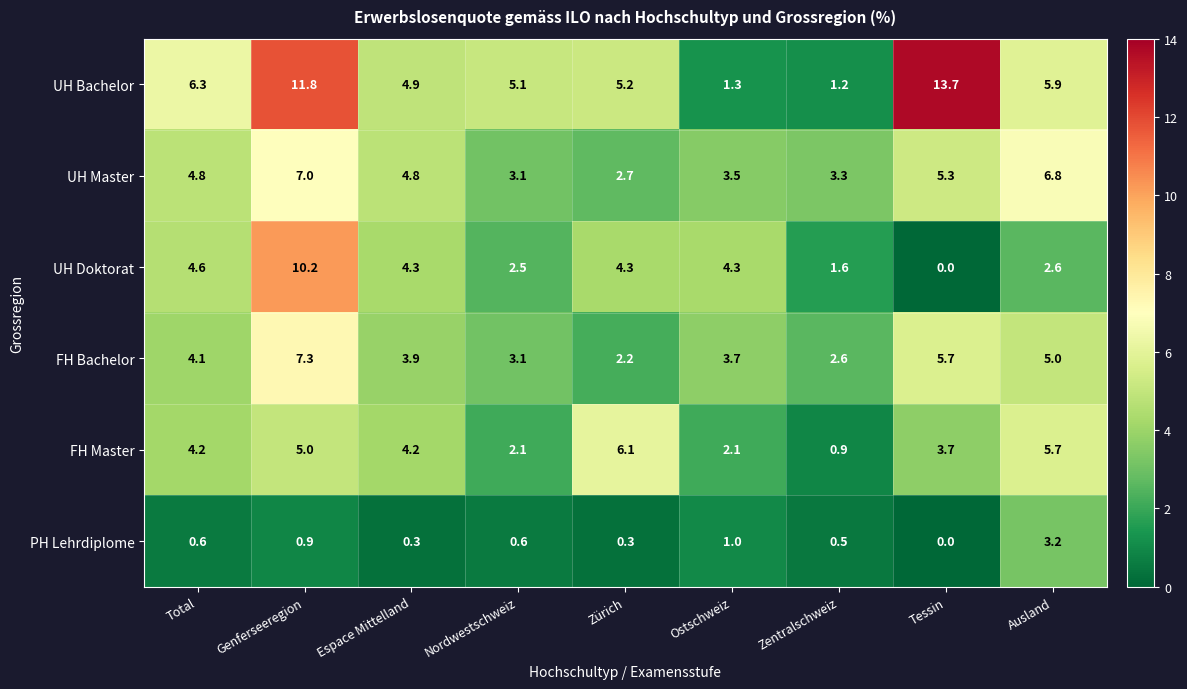

Which series has the widest spread of values?

UH Bachelor